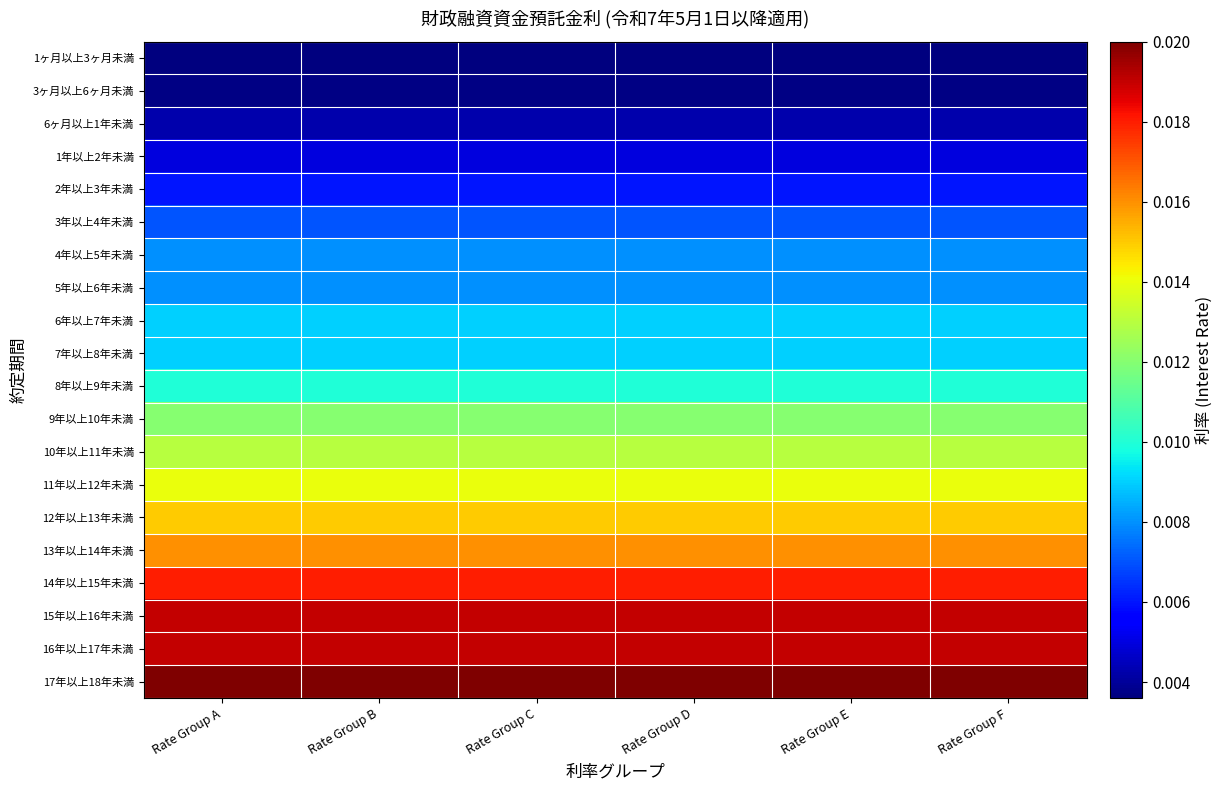

Reading left to right, what are all the values shown in this chart?

1ヶ月以上3ヶ月未満: Rate Group A=0.0	Rate Group B=0.0	Rate Group C=0.0	Rate Group D=0.0	Rate Group E=0.0	Rate Group F=0.0
3ヶ月以上6ヶ月未満: Rate Group A=0.0	Rate Group B=0.0	Rate Group C=0.0	Rate Group D=0.0	Rate Group E=0.0	Rate Group F=0.0
6ヶ月以上1年未満: Rate Group A=0.0	Rate Group B=0.0	Rate Group C=0.0	Rate Group D=0.0	Rate Group E=0.0	Rate Group F=0.0
1年以上2年未満: Rate Group A=0.0	Rate Group B=0.0	Rate Group C=0.0	Rate Group D=0.0	Rate Group E=0.0	Rate Group F=0.0
2年以上3年未満: Rate Group A=0.0	Rate Group B=0.0	Rate Group C=0.0	Rate Group D=0.0	Rate Group E=0.0	Rate Group F=0.0
3年以上4年未満: Rate Group A=0.0	Rate Group B=0.0	Rate Group C=0.0	Rate Group D=0.0	Rate Group E=0.0	Rate Group F=0.0
4年以上5年未満: Rate Group A=0.0	Rate Group B=0.0	Rate Group C=0.0	Rate Group D=0.0	Rate Group E=0.0	Rate Group F=0.0
5年以上6年未満: Rate Group A=0.0	Rate Group B=0.0	Rate Group C=0.0	Rate Group D=0.0	Rate Group E=0.0	Rate Group F=0.0
6年以上7年未満: Rate Group A=0.0	Rate Group B=0.0	Rate Group C=0.0	Rate Group D=0.0	Rate Group E=0.0	Rate Group F=0.0
7年以上8年未満: Rate Group A=0.0	Rate Group B=0.0	Rate Group C=0.0	Rate Group D=0.0	Rate Group E=0.0	Rate Group F=0.0
8年以上9年未満: Rate Group A=0.0	Rate Group B=0.0	Rate Group C=0.0	Rate Group D=0.0	Rate Group E=0.0	Rate Group F=0.0
9年以上10年未満: Rate Group A=0.0	Rate Group B=0.0	Rate Group C=0.0	Rate Group D=0.0	Rate Group E=0.0	Rate Group F=0.0
10年以上11年未満: Rate Group A=0.0	Rate Group B=0.0	Rate Group C=0.0	Rate Group D=0.0	Rate Group E=0.0	Rate Group F=0.0
11年以上12年未満: Rate Group A=0.0	Rate Group B=0.0	Rate Group C=0.0	Rate Group D=0.0	Rate Group E=0.0	Rate Group F=0.0
12年以上13年未満: Rate Group A=0.0	Rate Group B=0.0	Rate Group C=0.0	Rate Group D=0.0	Rate Group E=0.0	Rate Group F=0.0
13年以上14年未満: Rate Group A=0.0	Rate Group B=0.0	Rate Group C=0.0	Rate Group D=0.0	Rate Group E=0.0	Rate Group F=0.0
14年以上15年未満: Rate Group A=0.0	Rate Group B=0.0	Rate Group C=0.0	Rate Group D=0.0	Rate Group E=0.0	Rate Group F=0.0
15年以上16年未満: Rate Group A=0.0	Rate Group B=0.0	Rate Group C=0.0	Rate Group D=0.0	Rate Group E=0.0	Rate Group F=0.0
16年以上17年未満: Rate Group A=0.0	Rate Group B=0.0	Rate Group C=0.0	Rate Group D=0.0	Rate Group E=0.0	Rate Group F=0.0
17年以上18年未満: Rate Group A=0.0	Rate Group B=0.0	Rate Group C=0.0	Rate Group D=0.0	Rate Group E=0.0	Rate Group F=0.0